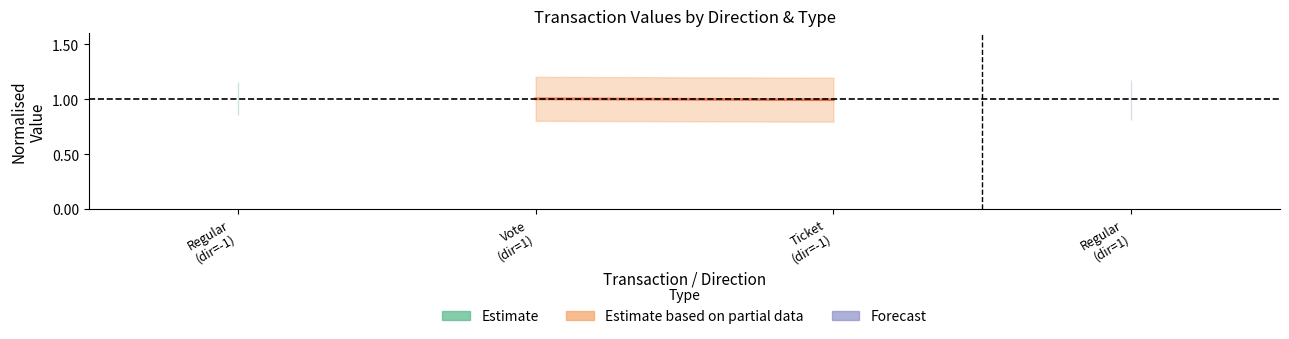

How many lines are shown in the chart?

1